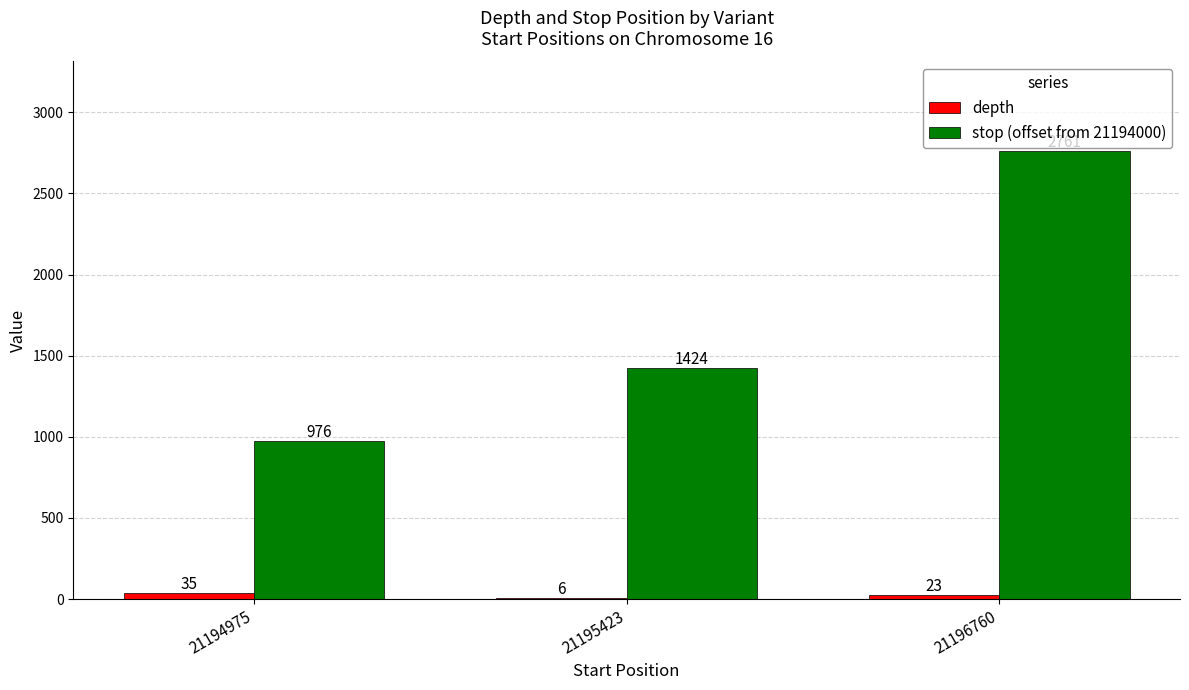

Are the bars horizontal?

No